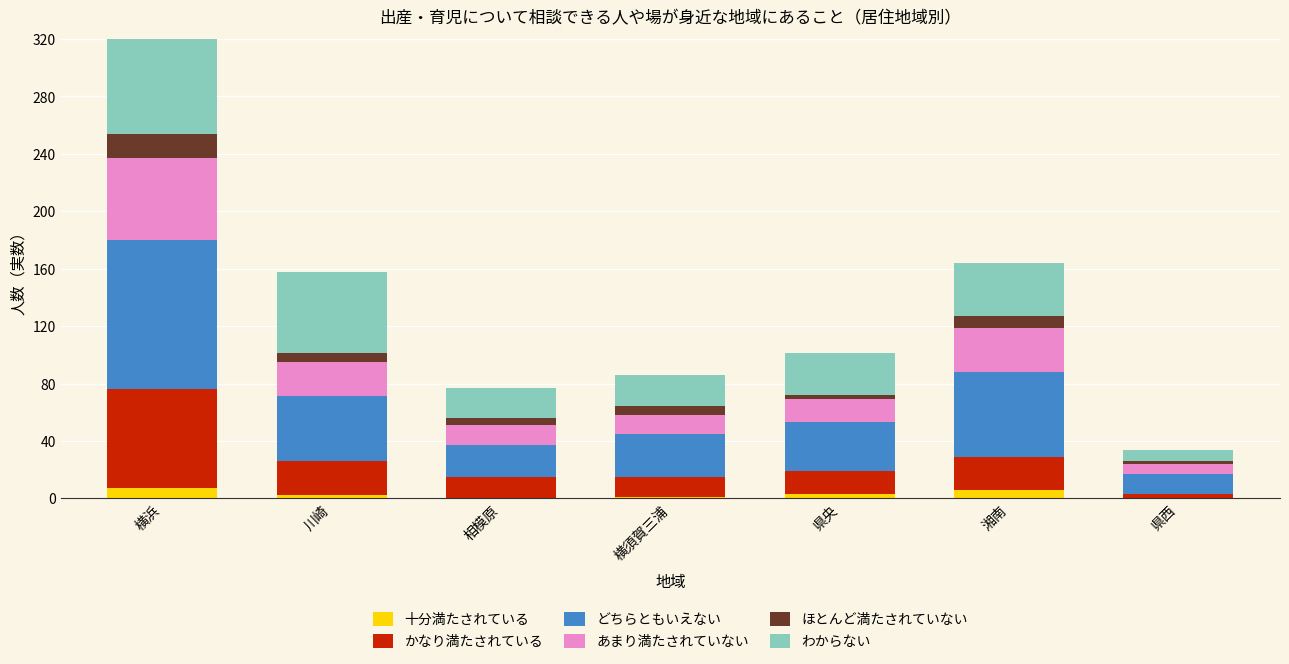

What is the difference between the highest and lowest values at 横浜?

141